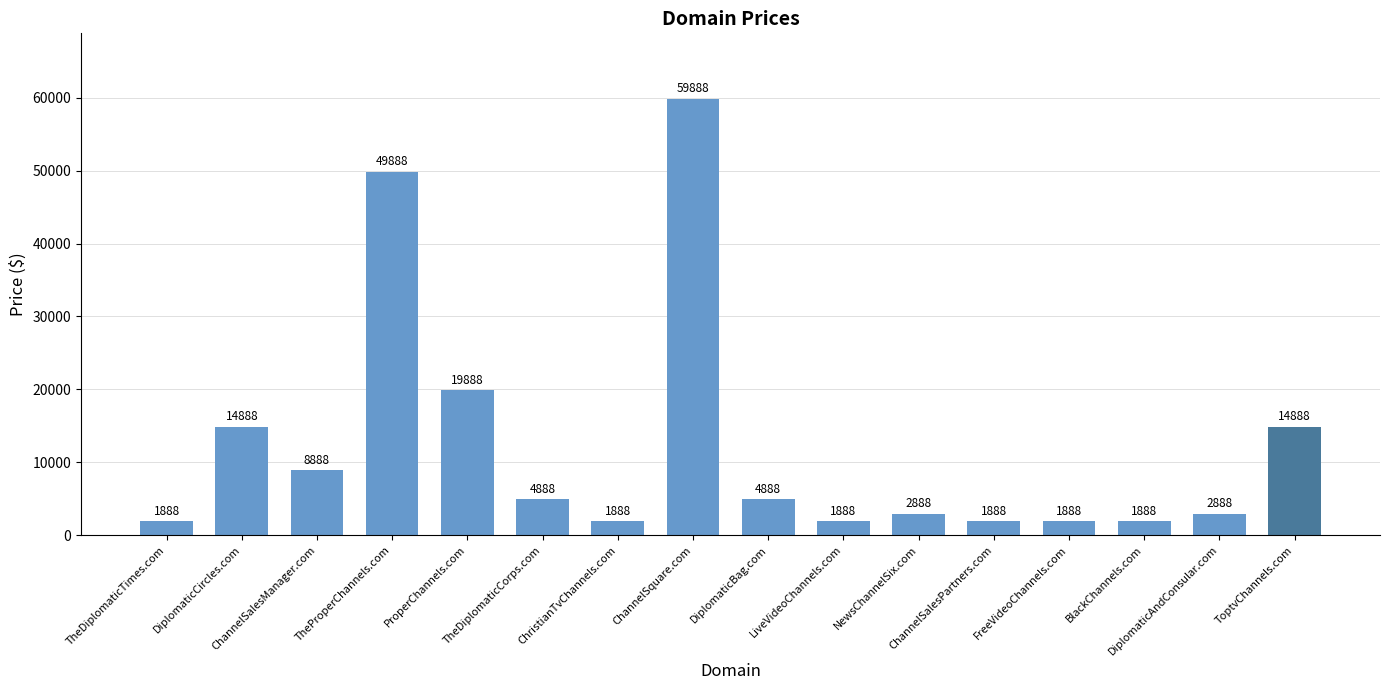

What is the change in value from ChristianTvChannels.com to ToptvChannels.com?

+13000